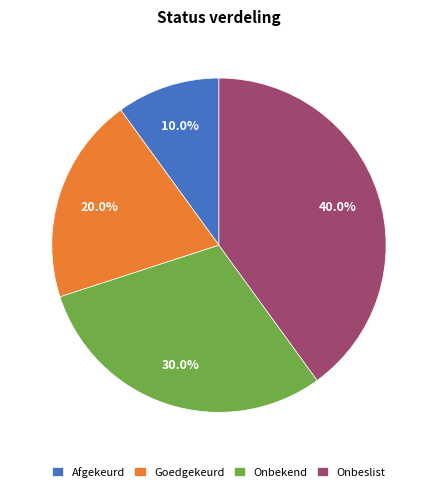

The Goedgekeurd slice represents 20% of the pie. True or false?

True